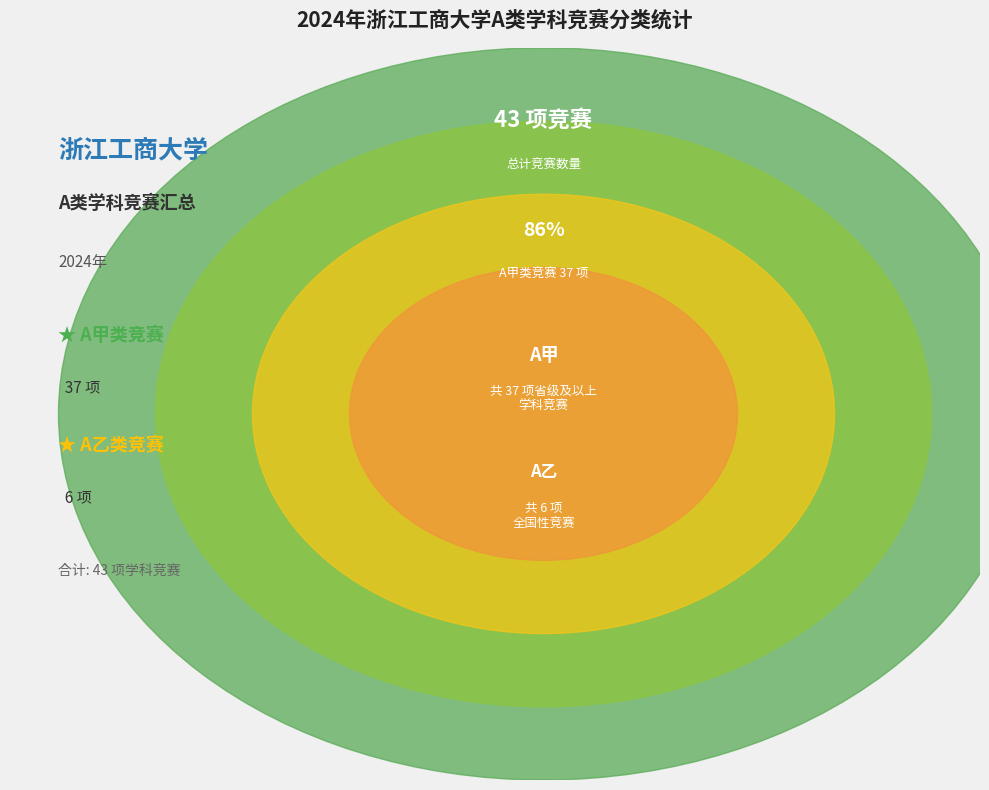

The A乙 slice represents 1% of the pie. True or false?

False